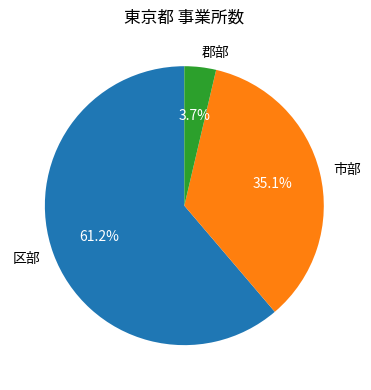

Rank the categories by value from lowest to highest.

郡部, 市部, 区部